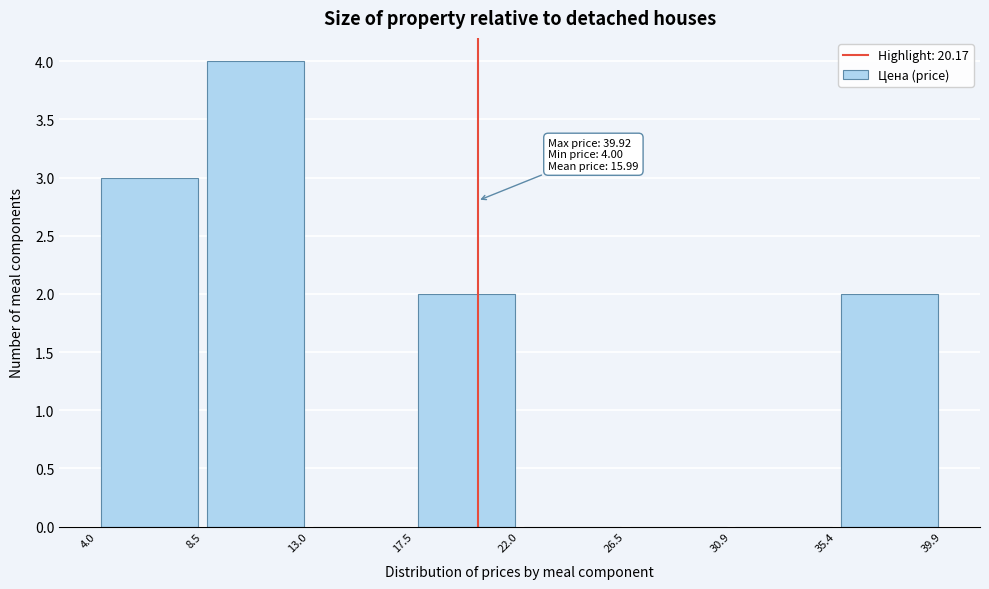

Which range on the x-axis has the tallest bar?

8.5 to 13.0